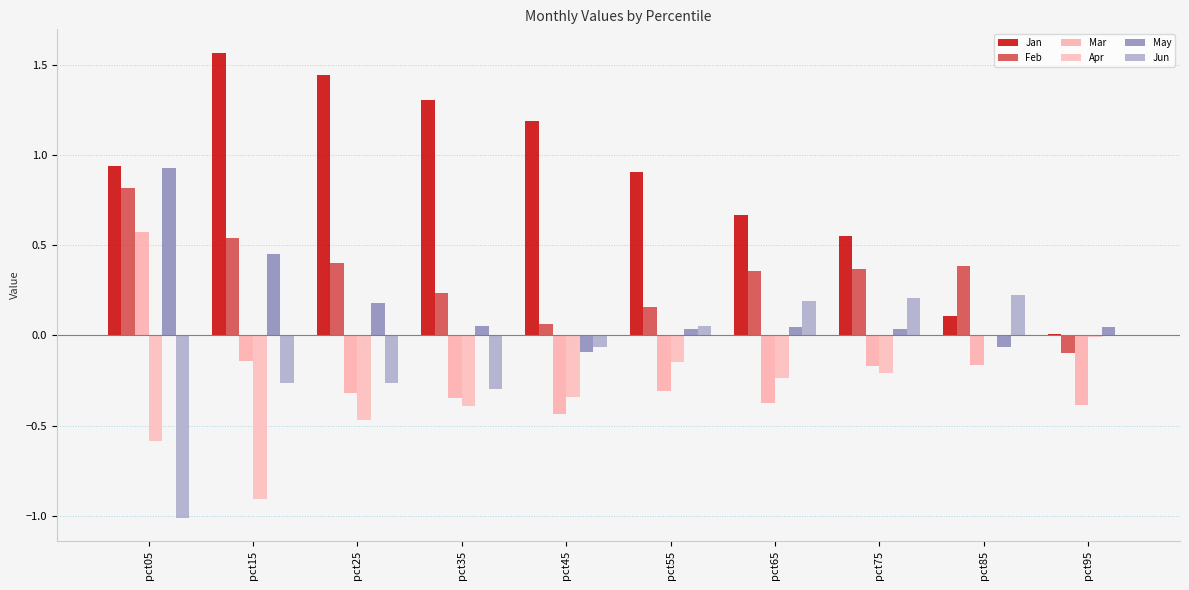

What is the value of the Mar bar at the 5th from the left?

-0.4